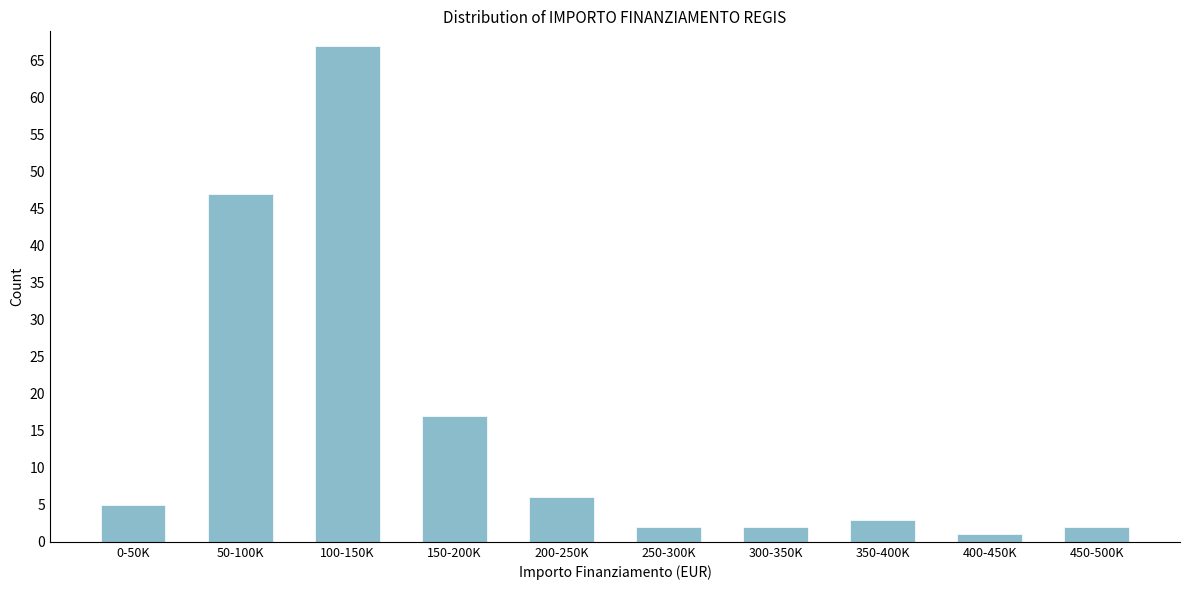

Reading right to left, what are all the values shown in this chart?

2	1	3	2	2	6	17	67	47	5